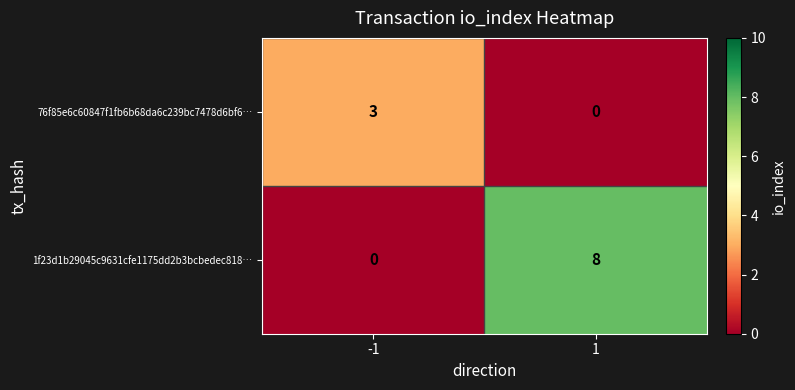

What is the average value of the 1f23d1b29045c9631cfe1175dd2b3bcbedec818… series?

4